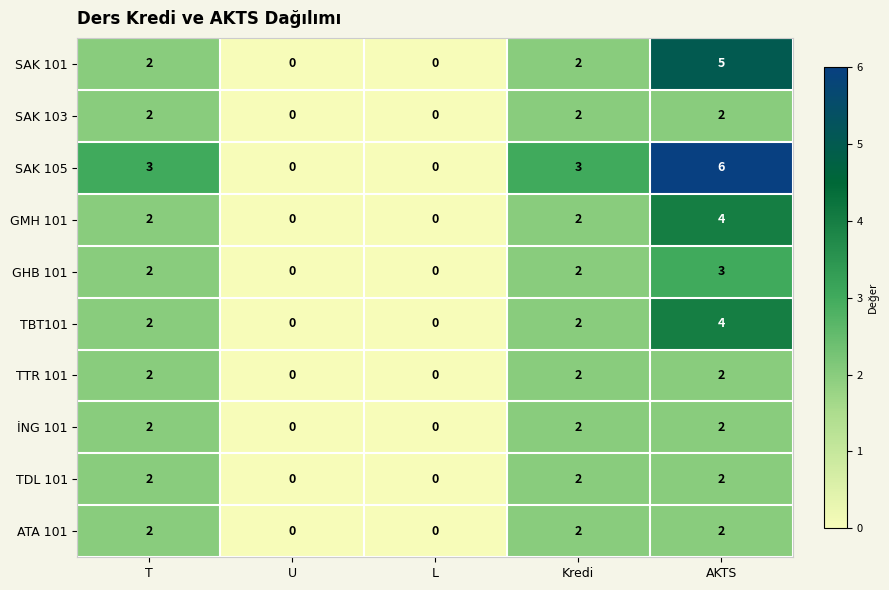

Which series changed the most between L and AKTS?

SAK 105